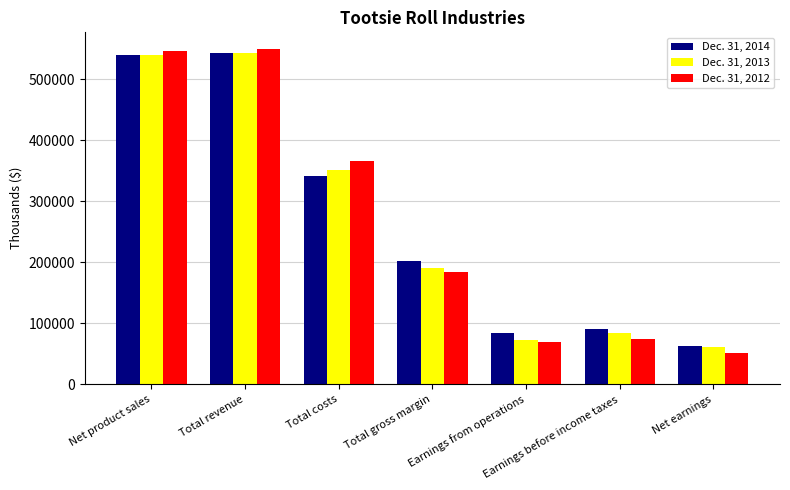

Does the chart contain any negative values?

No